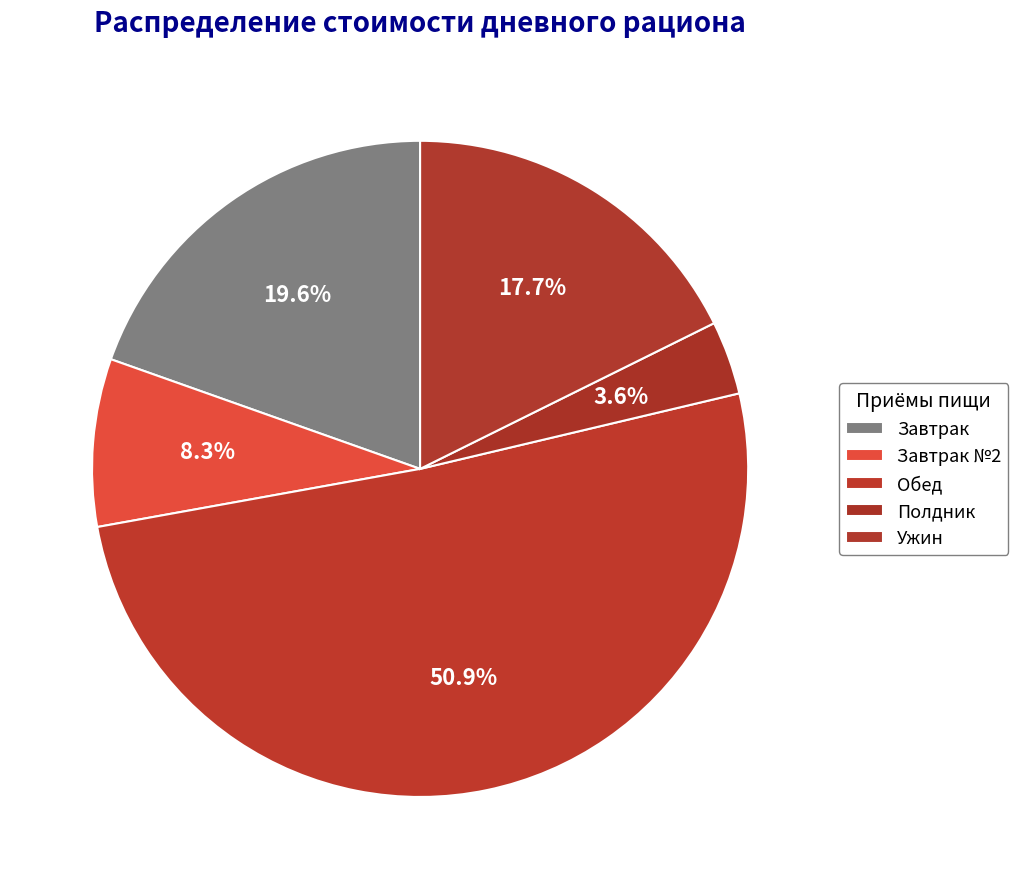

Is there a majority slice in this chart?

Yes